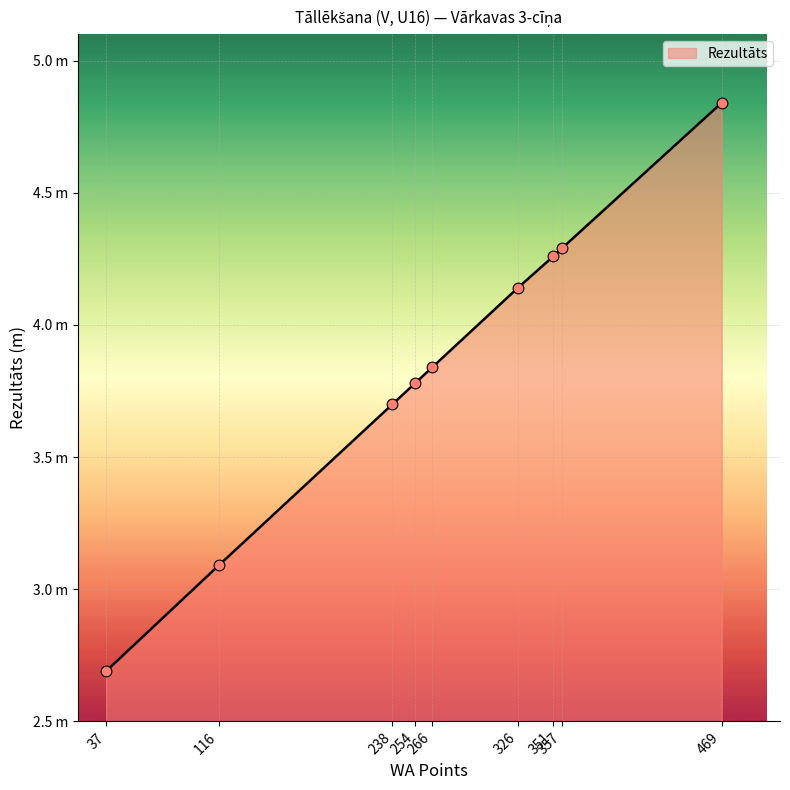

Does the chart have visible grid lines?

Yes